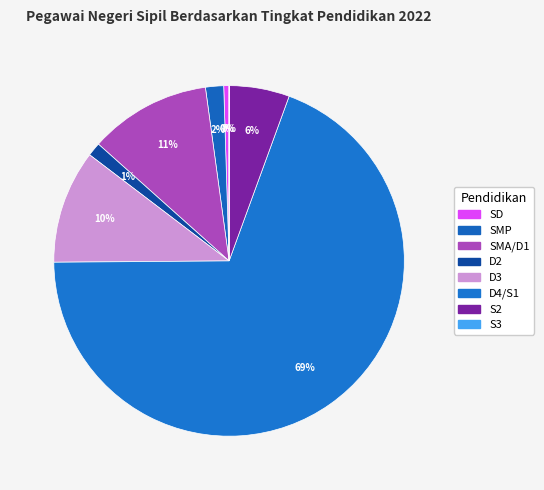

To the nearest percent, what percentage of the pie is D3?

10%